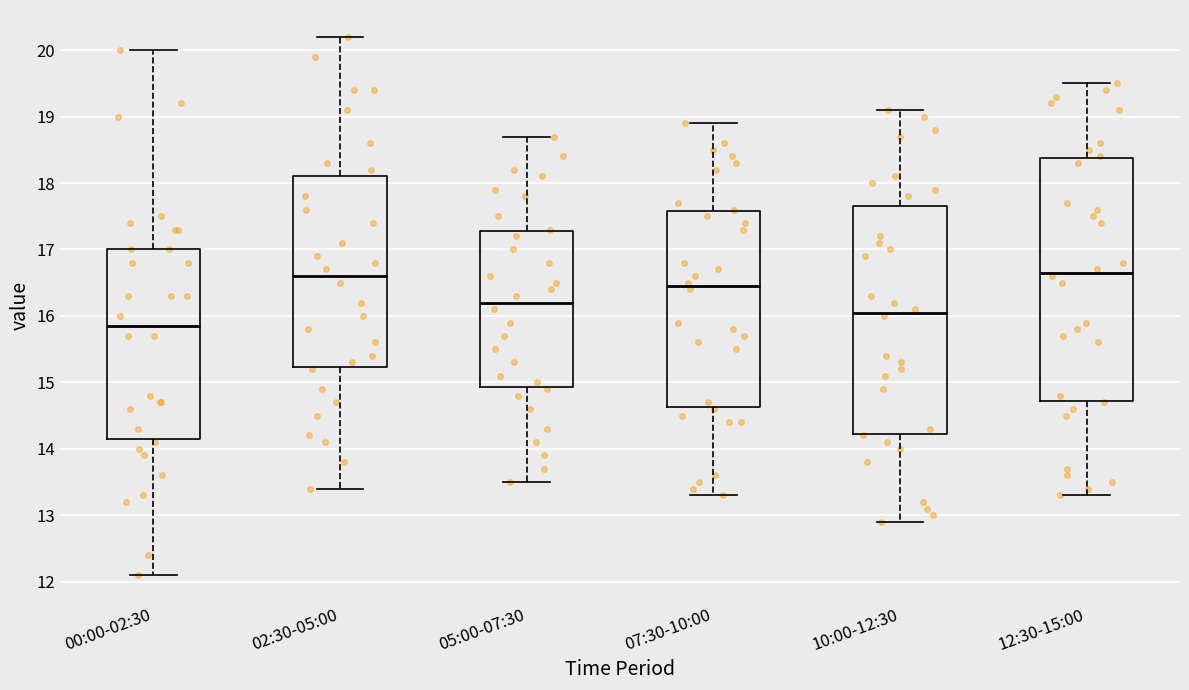

Which box is the tallest, from its lower edge to its upper edge?

12:30-15:00